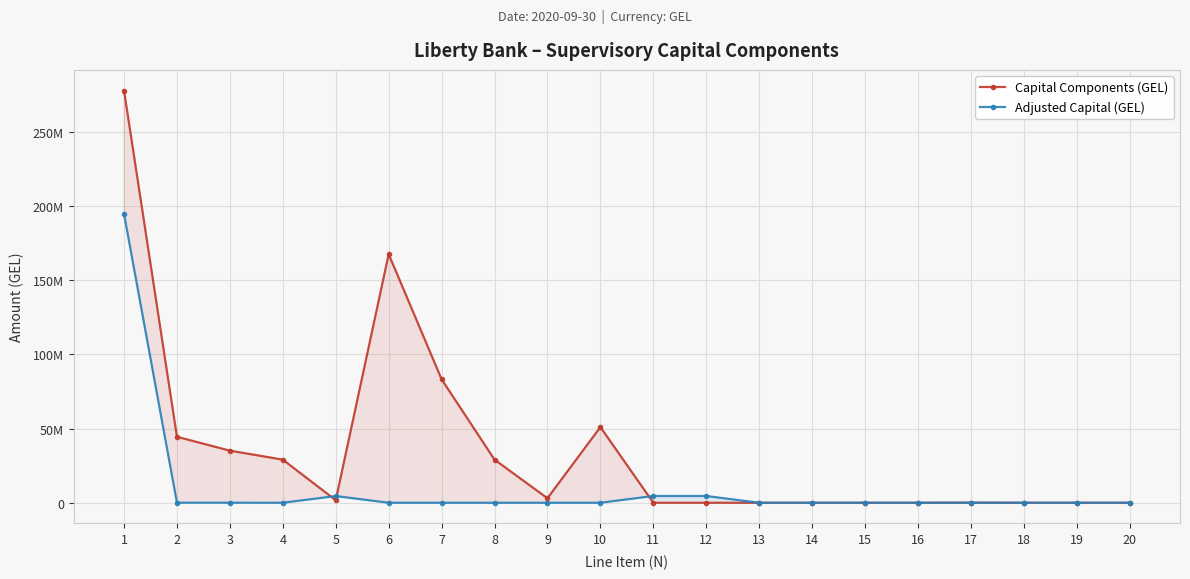

What are all the series names shown in the legend?

Capital Components (GEL), Adjusted Capital (GEL)